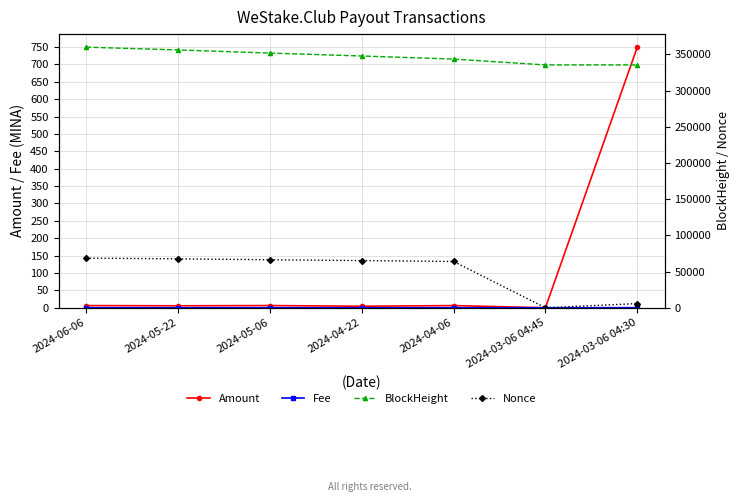

Rank the series at 2024-05-22 from highest to lowest value.

BlockHeight, Nonce, Amount, Fee